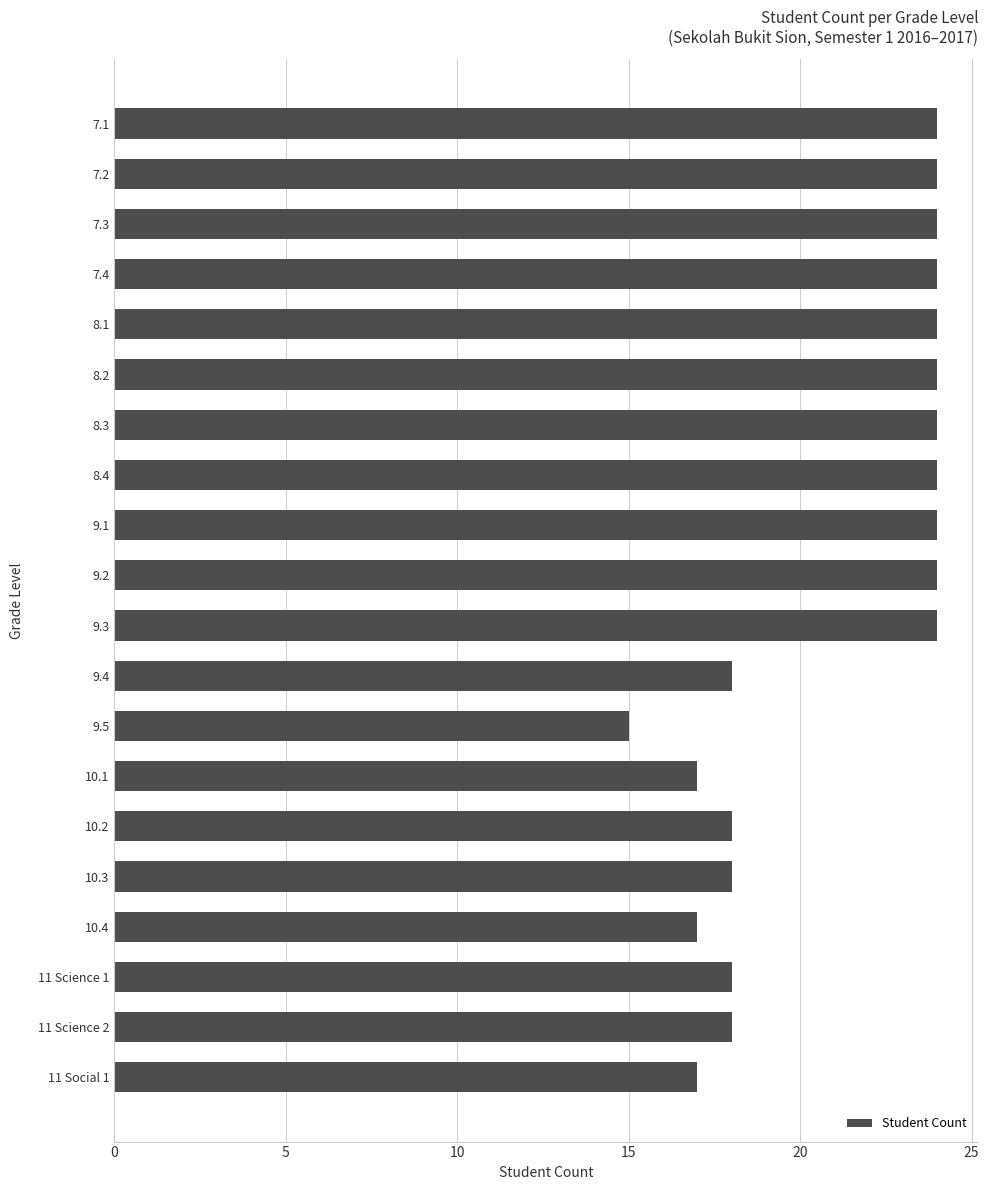

At which category does the chart reach its minimum across all series?

9.5